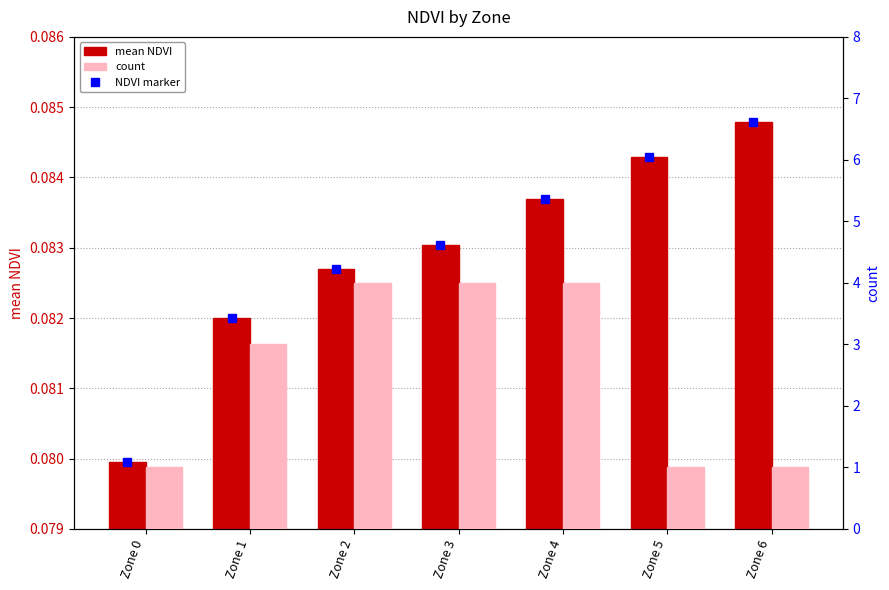

At which category is the sum across all series the highest?

Zone 4